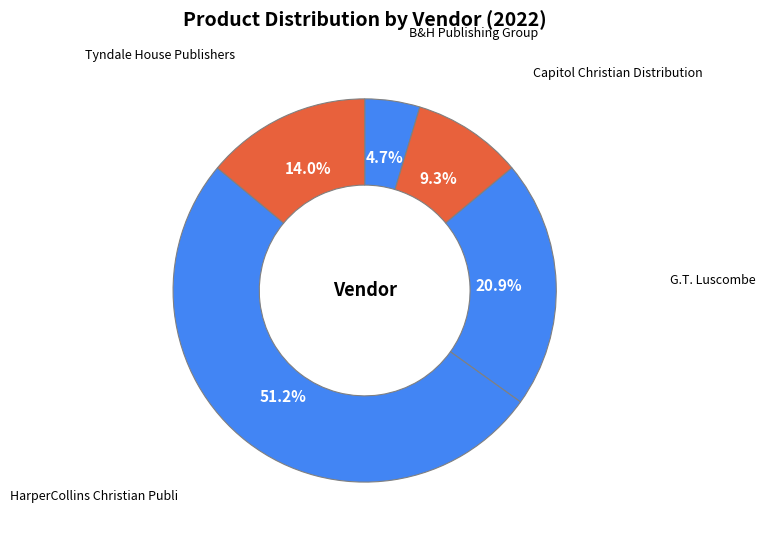

Which category accounts for the majority?

HarperCollins Christian Publi